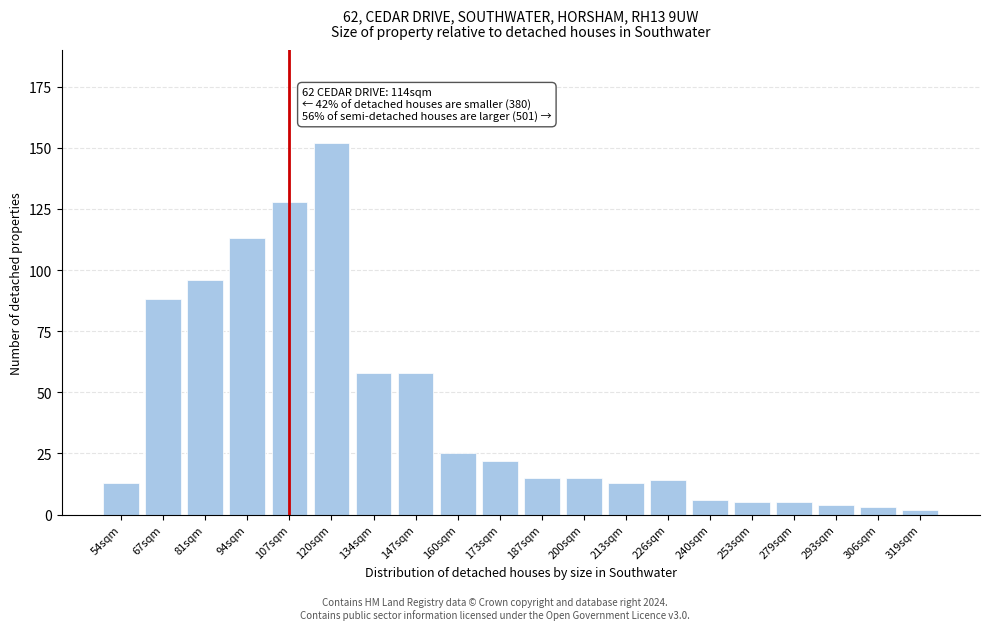

Reading left to right, list all the values displayed in this chart.

13	88	96	113	128	152	58	58	25	22	15	15	13	14	6	5	5	4	3	2